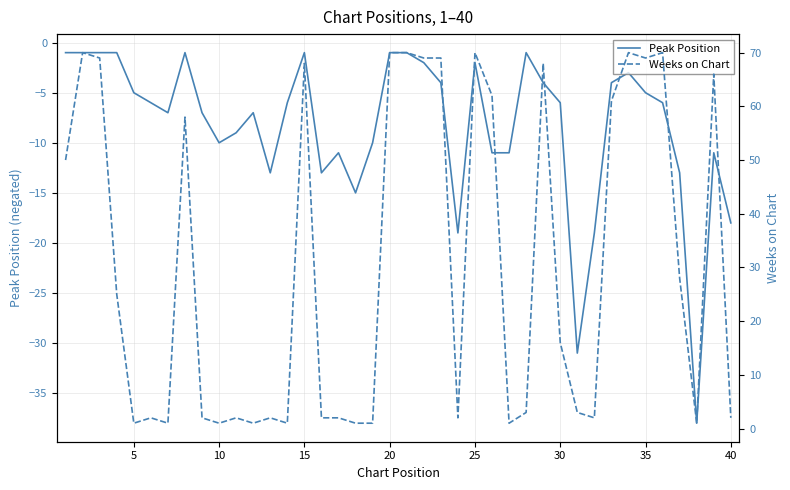

What are all the series names shown in the legend?

Peak Position, Weeks on Chart